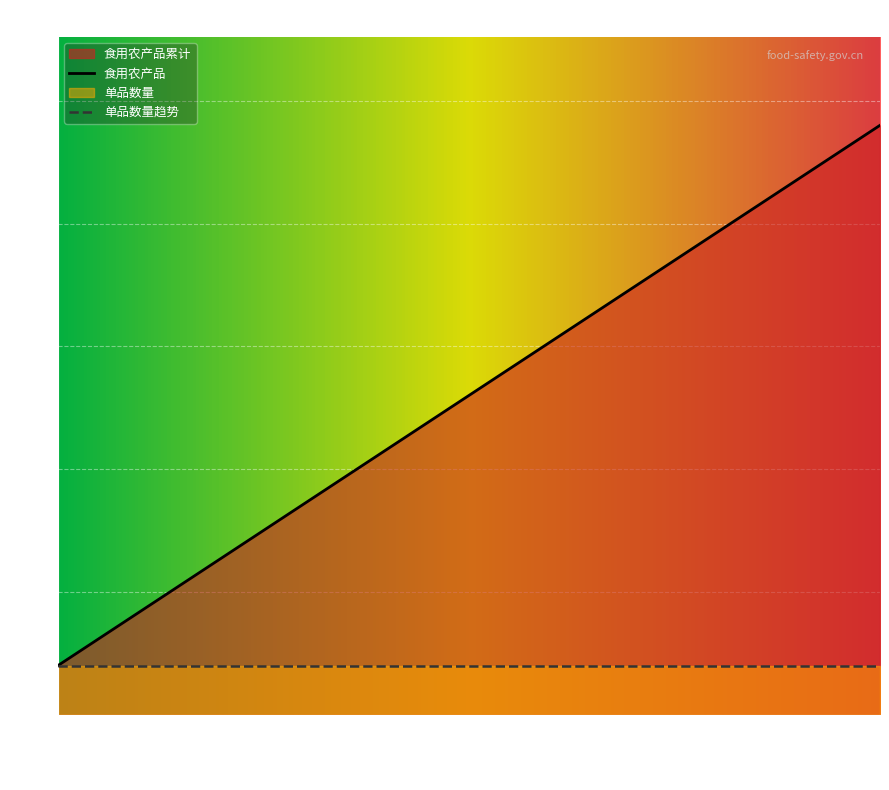

List the labels in order of 食用农产品 value, largest first.

辣椒, 番茄, 黄瓜, 菜豆, 油麦菜, 芹菜, 小油菜, 茴子白, 山药, 菠菜, 莲藕, 韭菜